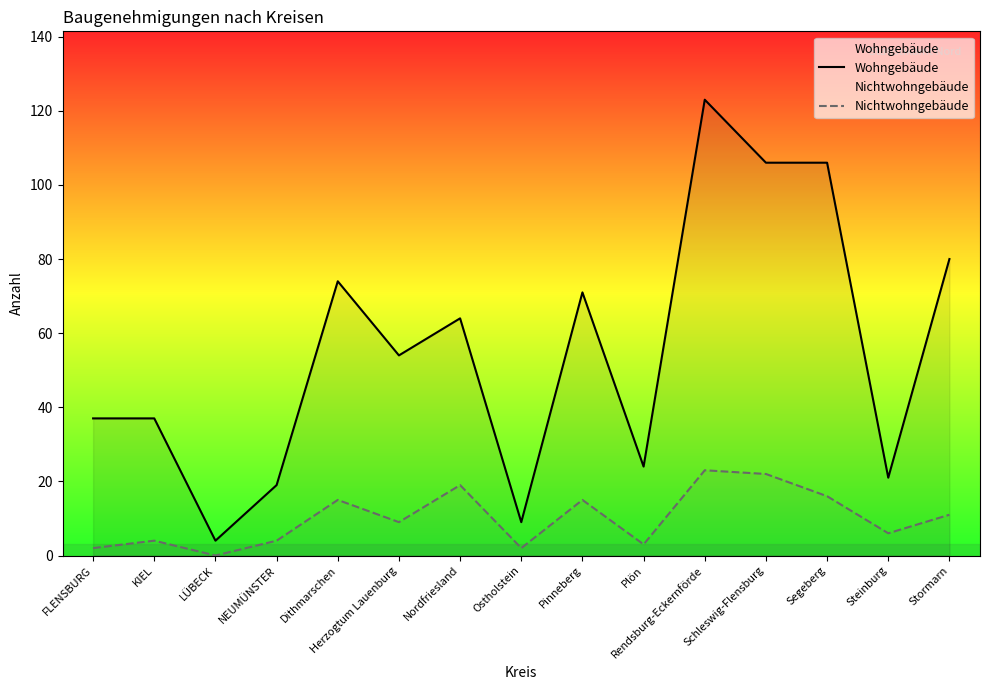

Rank the series by their maximum value, from lowest to highest.

Nichtwohngebäude, Wohngebäude